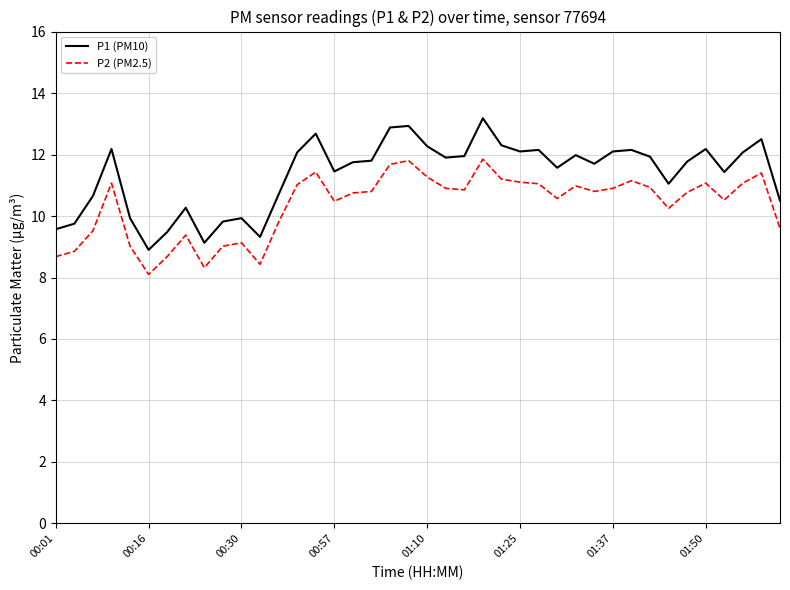

What is the average value of the P2 (PM2.5) series?

10.4